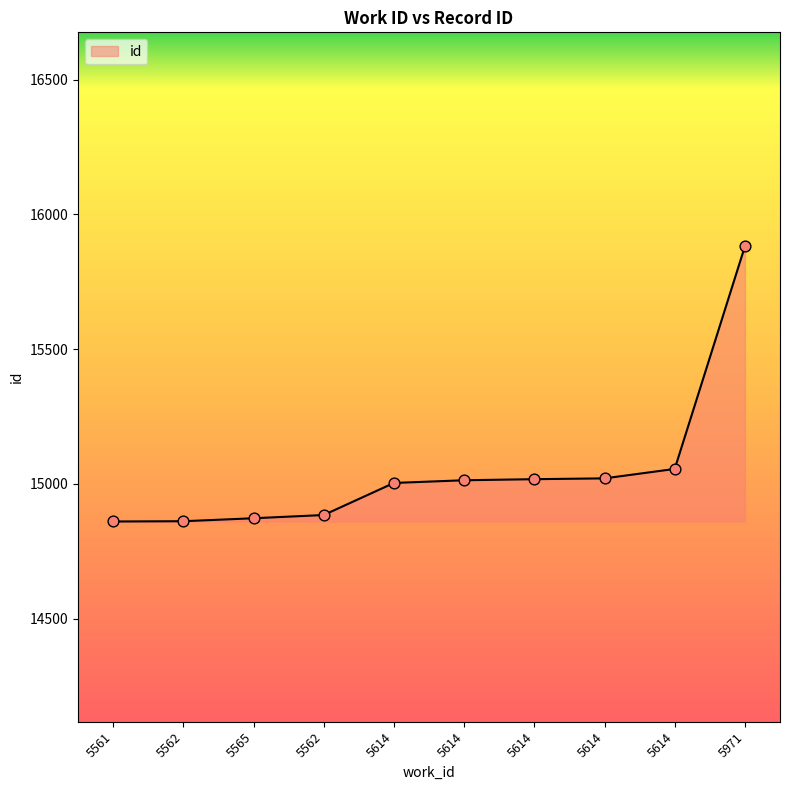

How many lines are shown in the chart?

1